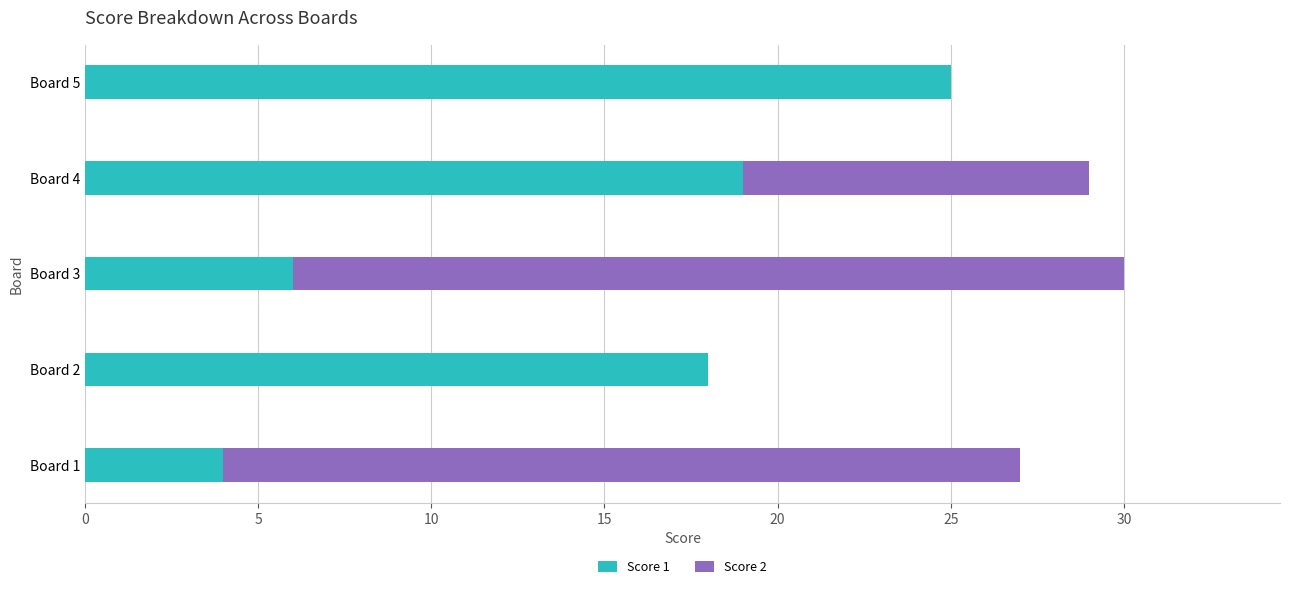

What is the total value across all series at Board 3?

30